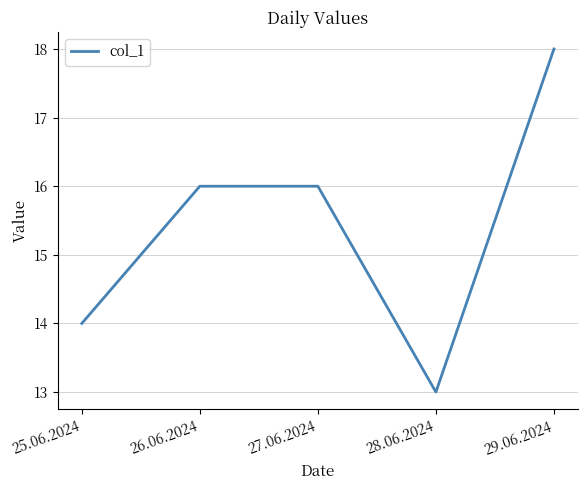

Reading left to right, extract all data points from this chart.

25.06.2024=14	26.06.2024=16	27.06.2024=16	28.06.2024=13	29.06.2024=18